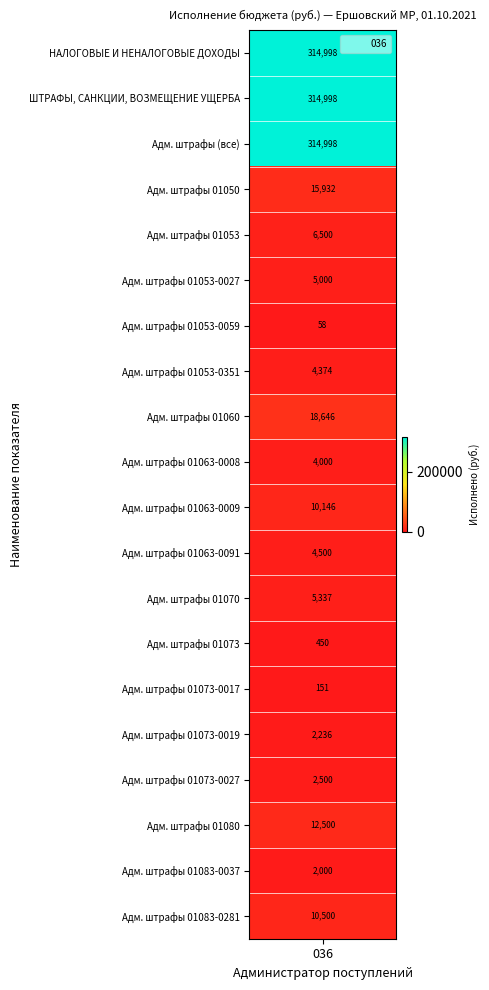

Rank the categories by value from highest to lowest.

0, 1, 2, 8, 3, 17, 19, 10, 4, 12, 5, 11, 7, 9, 16, 15, 18, 13, 14, 6